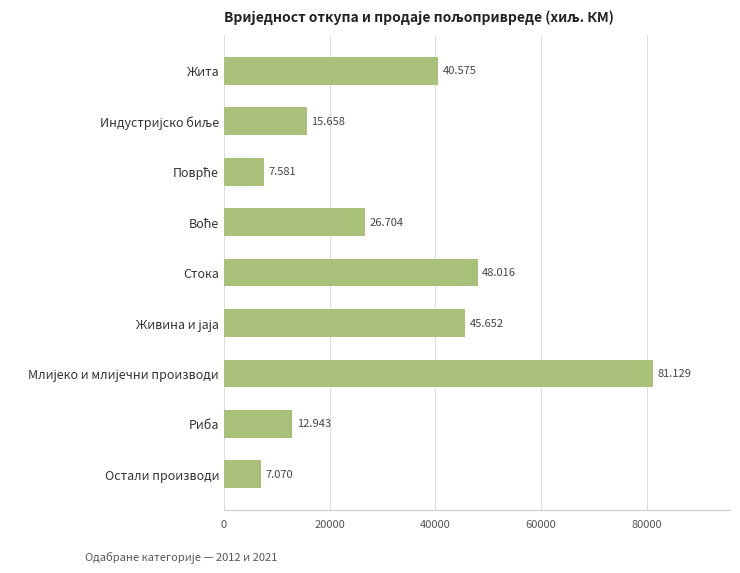

How many bars are there in total?

9